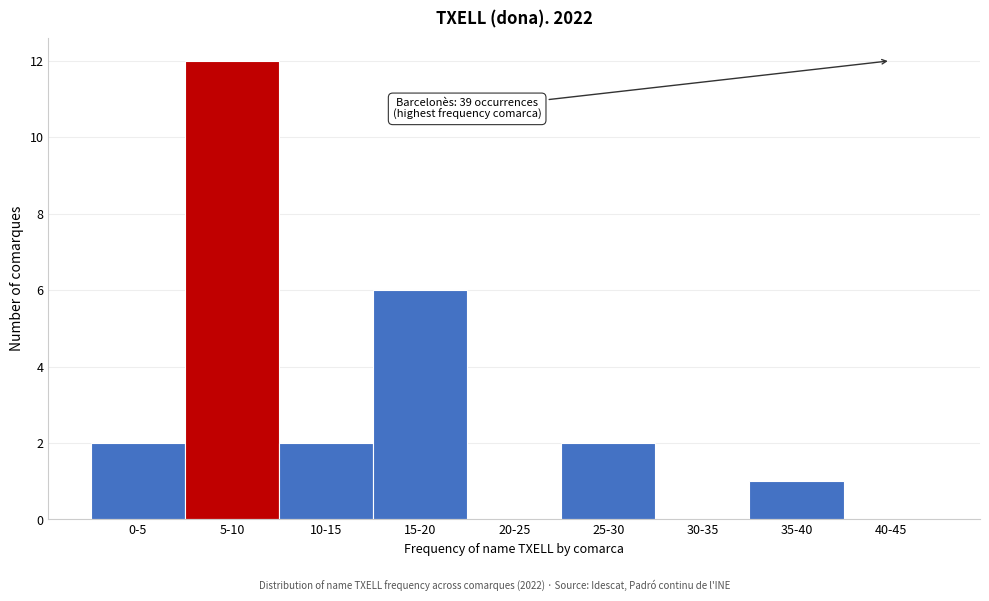

Reading left to right, list all the values displayed in this chart.

0-5=2	5-10=12	10-15=2	15-20=6	20-25=0	25-30=2	30-35=0	35-40=1	40-45=0